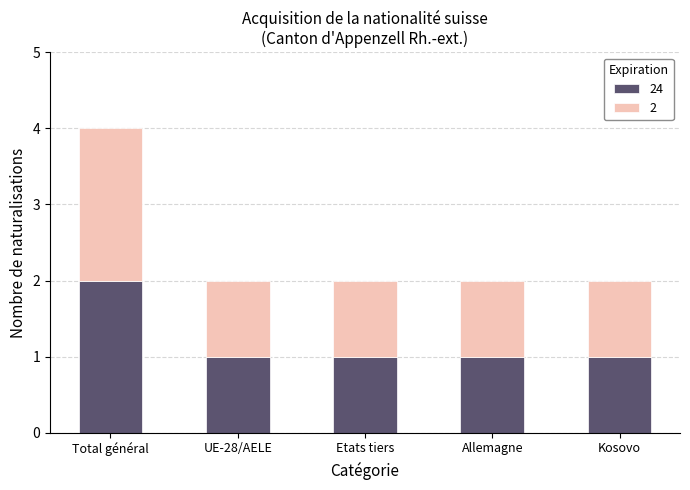

Are the bars grouped side by side (vs. stacked)?

No